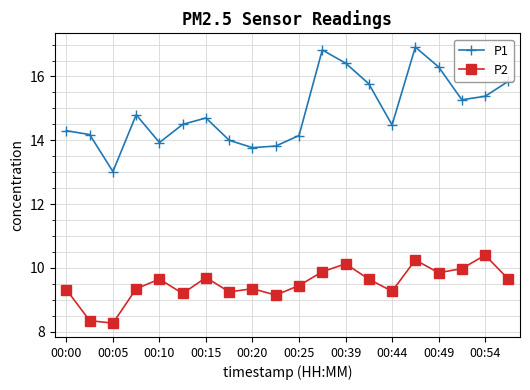

At how many categories does at least one series exceed 15?

8